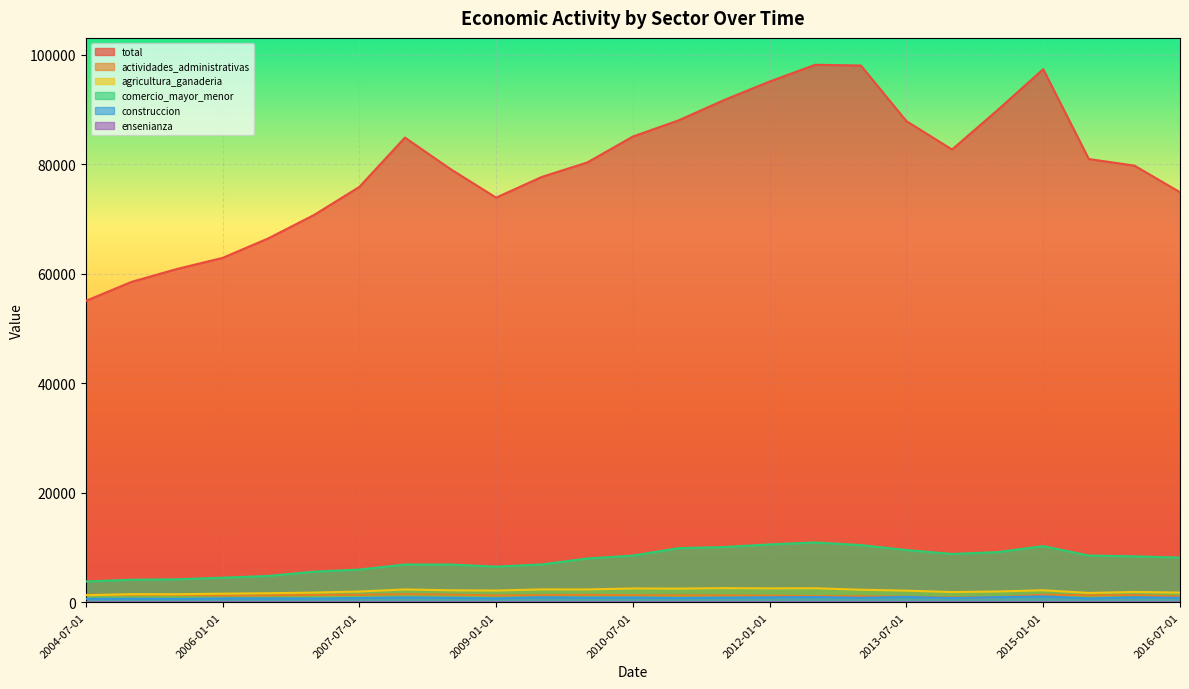

Which series has the largest total across all categories?

total